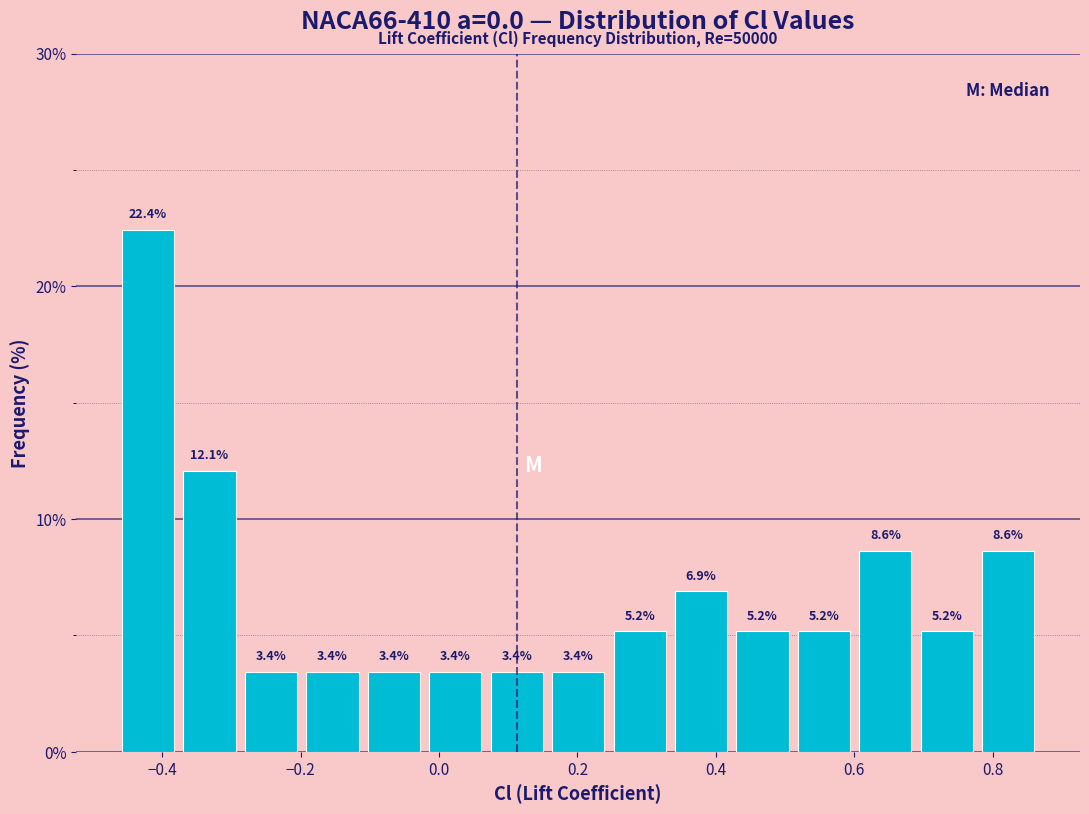

Reading left to right, transcribe this chart: for each bar, give the range it covers on the x-axis and its height. The bar edges are not printed on the chart, so give them approximately, as read against the axis.

-0.46 to -0.38: 22.4
-0.38 to -0.28: 12.1
-0.28 to -0.20: 3.4
-0.20 to -0.10: 3.4
-0.10 to -0.02: 3.4
-0.02 to 0.06: 3.4
0.06 to 0.16: 3.4
0.16 to 0.24: 3.4
0.24 to 0.34: 5.2
0.34 to 0.42: 6.9
0.42 to 0.52: 5.2
0.52 to 0.60: 5.2
0.60 to 0.68: 8.6
0.68 to 0.78: 5.2
0.78 to 0.86: 8.6